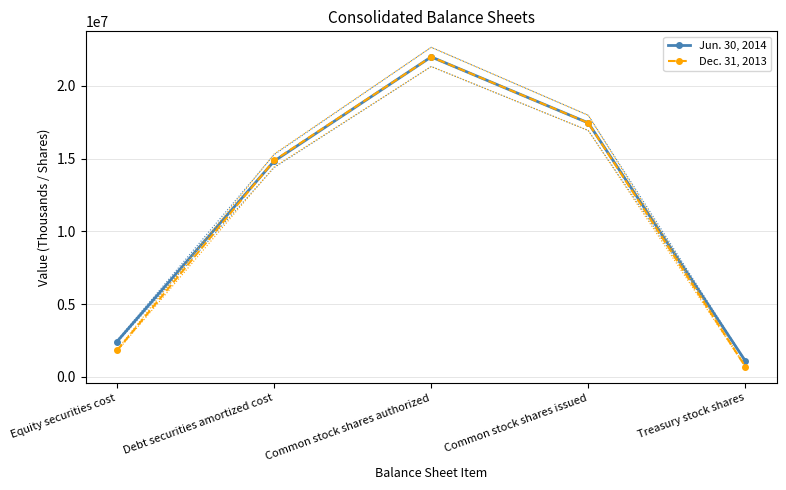

Between Treasury stock shares and Debt securities amortized cost, which is larger?

Debt securities amortized cost